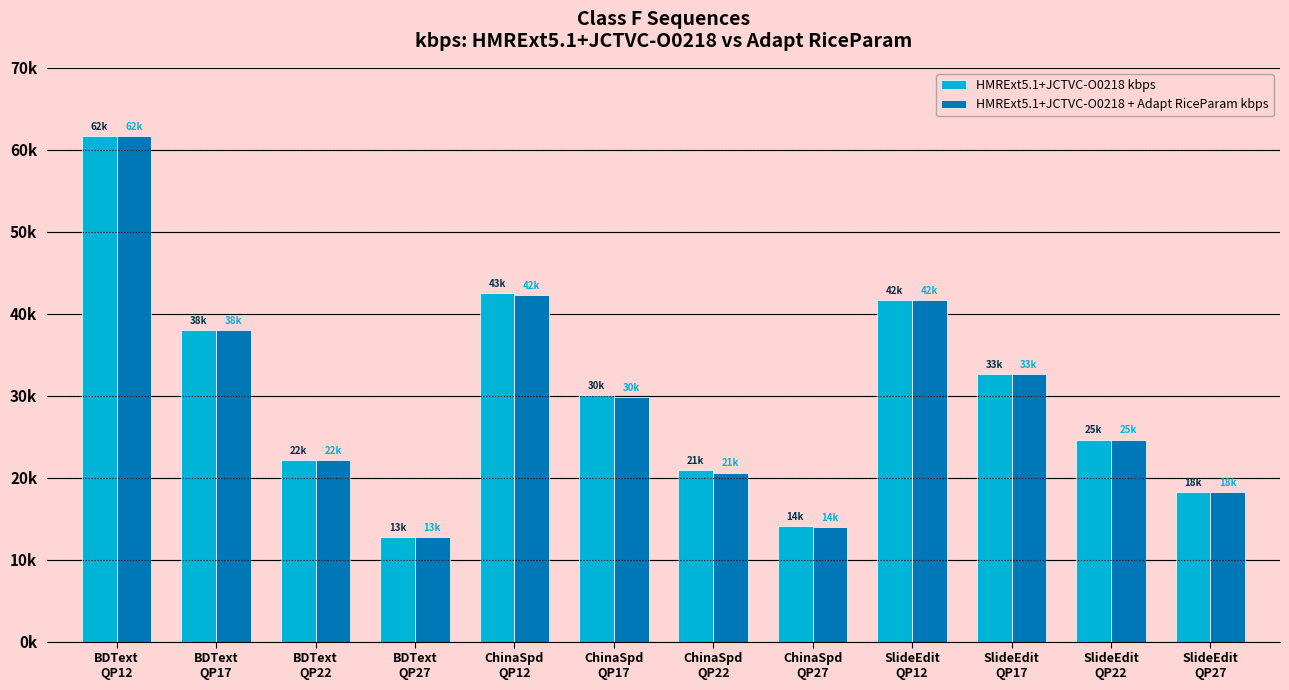

Are the bars horizontal?

No